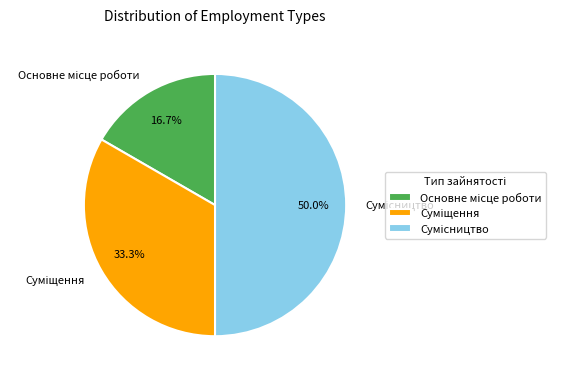

Which slice is the largest?

Сумісництво